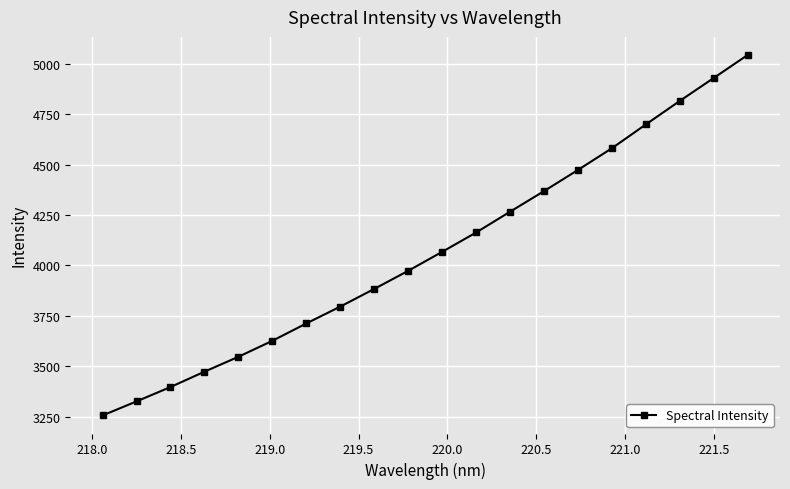

What is the value of the 1st point from the left?

3255.2